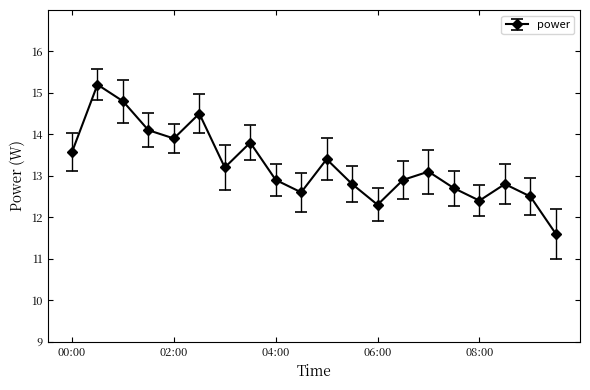

What is the minimum value shown in the chart?

11.6